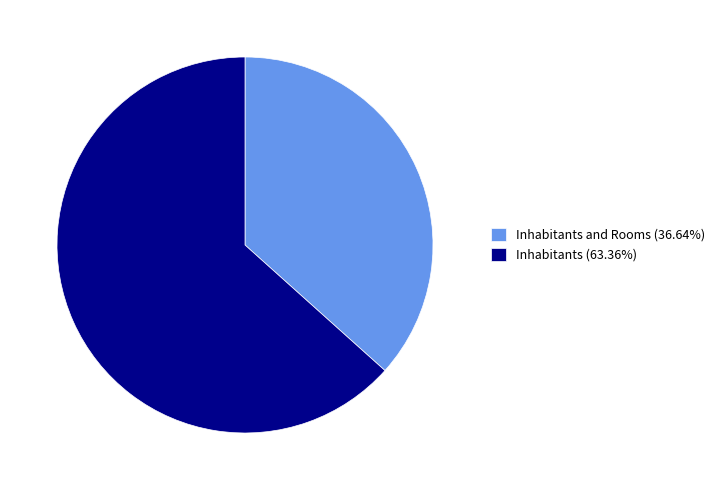

Does Inhabitants (63.36%) represent more than half of the total?

Yes